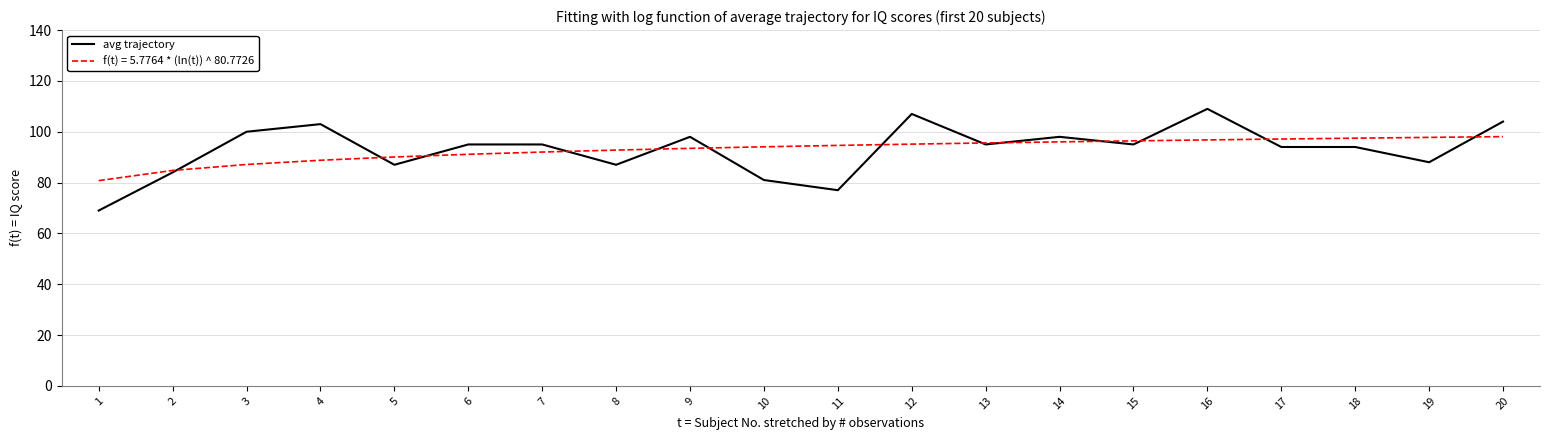

Which series has the widest spread of values?

avg trajectory